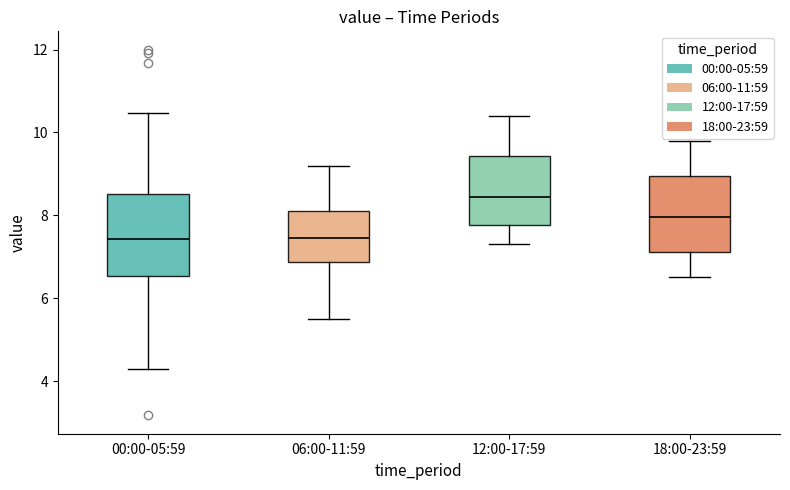

Reading left to right, transcribe this box plot: for each box, give where its median line is, the range the box spans, and where its two whiskers end, as read against the y-axis. The values are not printed on the chart, so give them approximately, as read against the axis.

00:00-05:59: median 7.4, box 6.6 to 8.6, whiskers 4.4 to 10.4
06:00-11:59: median 7.4, box 6.8 to 8.2, whiskers 5.6 to 9.2
12:00-17:59: median 8.4, box 7.8 to 9.4, whiskers 7.4 to 10.4
18:00-23:59: median 8.0, box 7.2 to 9.0, whiskers 6.6 to 9.8